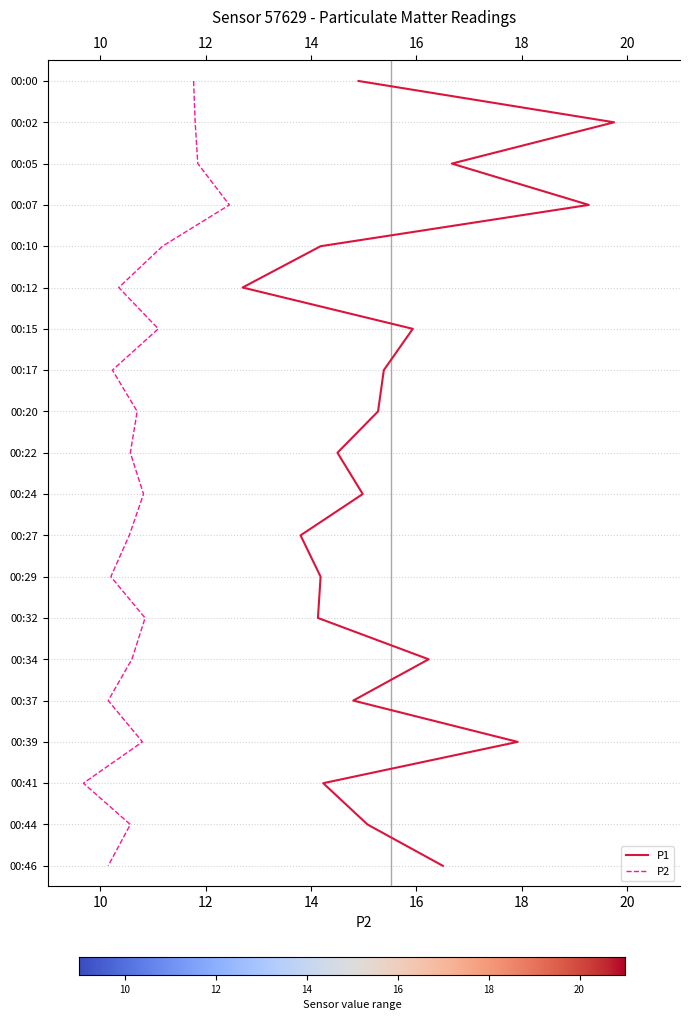

Which series changed the most between 00:10 and 00:24?

P1